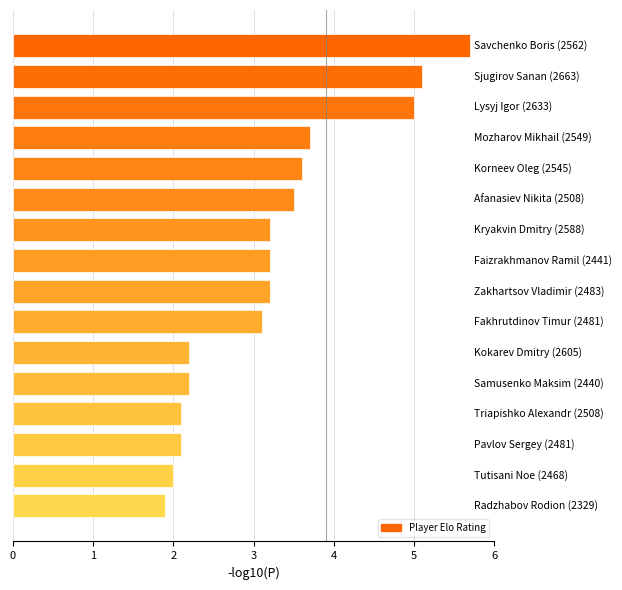

Reading bottom to top, extract all data points from this chart.

1.9	2.0	2.1	2.1	2.2	2.2	3.1	3.2	3.2	3.2	3.5	3.6	3.7	5.0	5.1	5.7